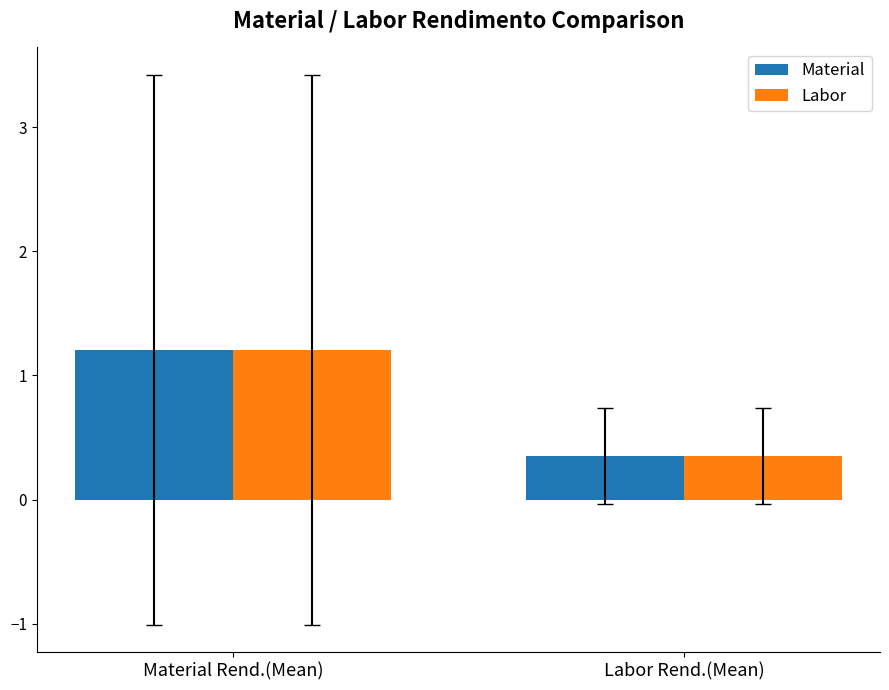

What is the total value across all series at Labor Rend.(Mean)?

0.7